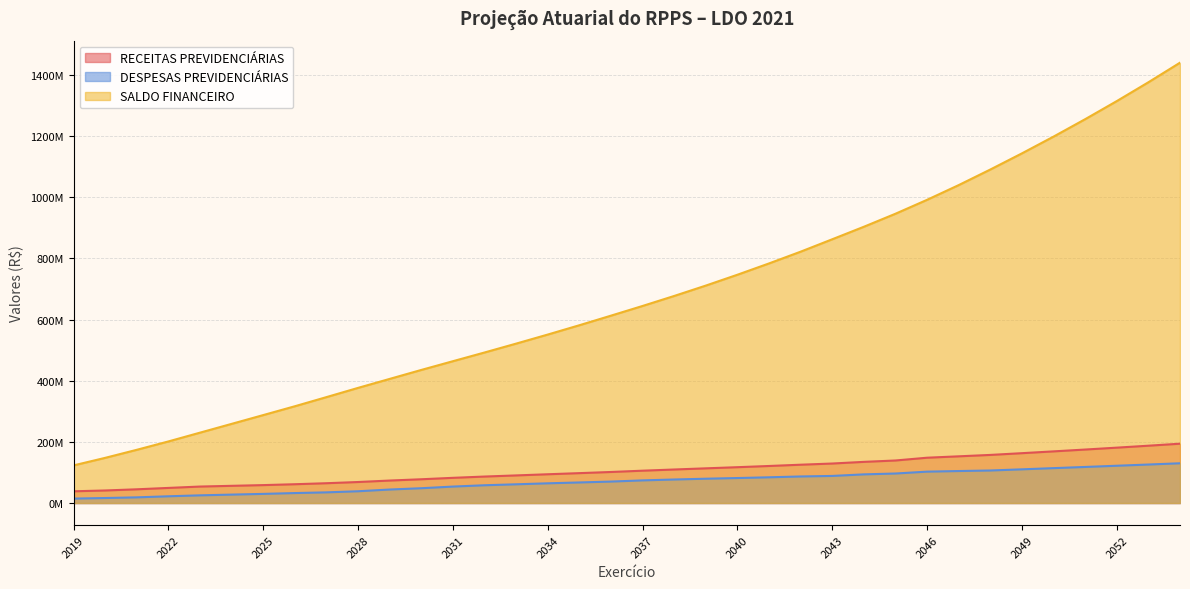

How many series are shown in this chart?

3